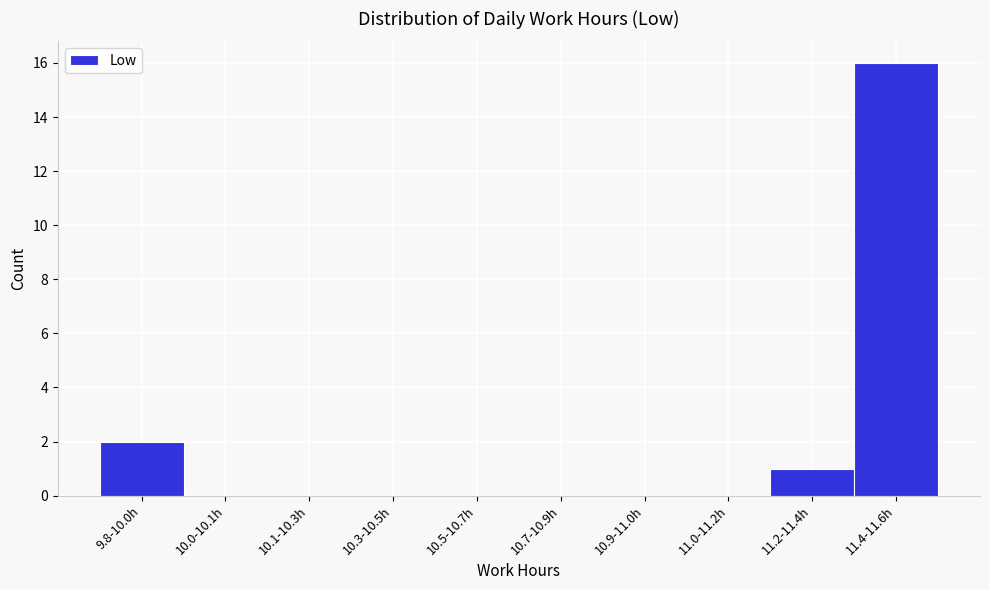

Reading right to left, list all the values displayed in this chart.

11.4-11.6h=16	11.2-11.4h=1	11.0-11.2h=0	10.9-11.0h=0	10.7-10.9h=0	10.5-10.7h=0	10.3-10.5h=0	10.1-10.3h=0	10.0-10.1h=0	9.8-10.0h=2